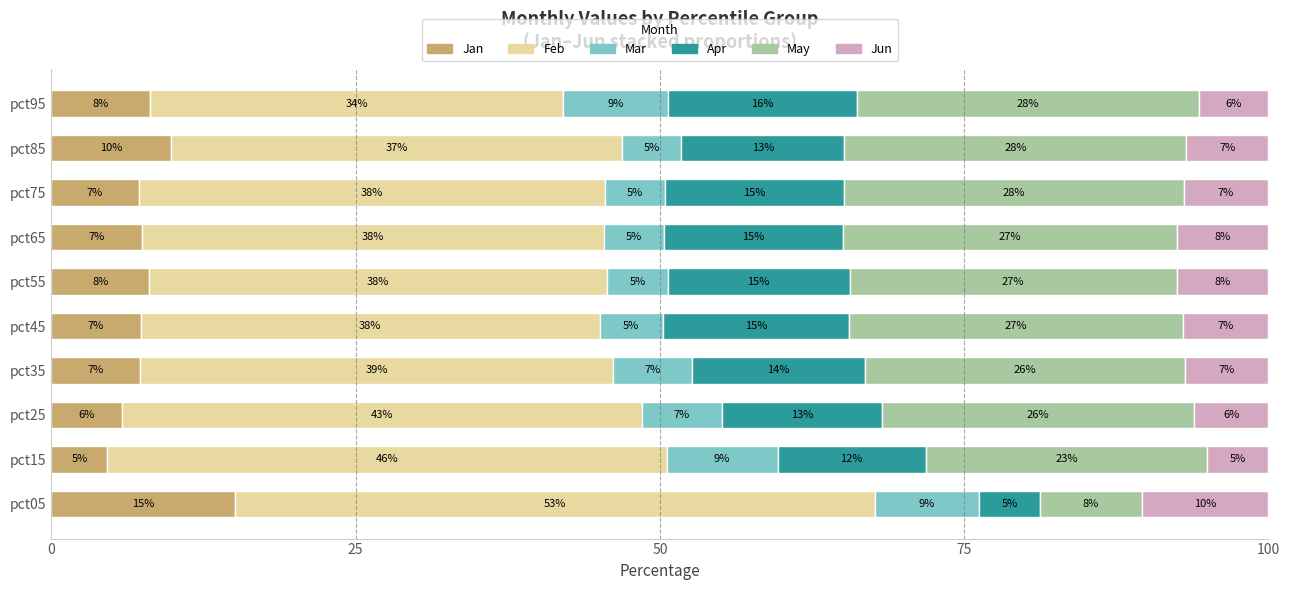

What is the total value across all series at pct35?

100.0